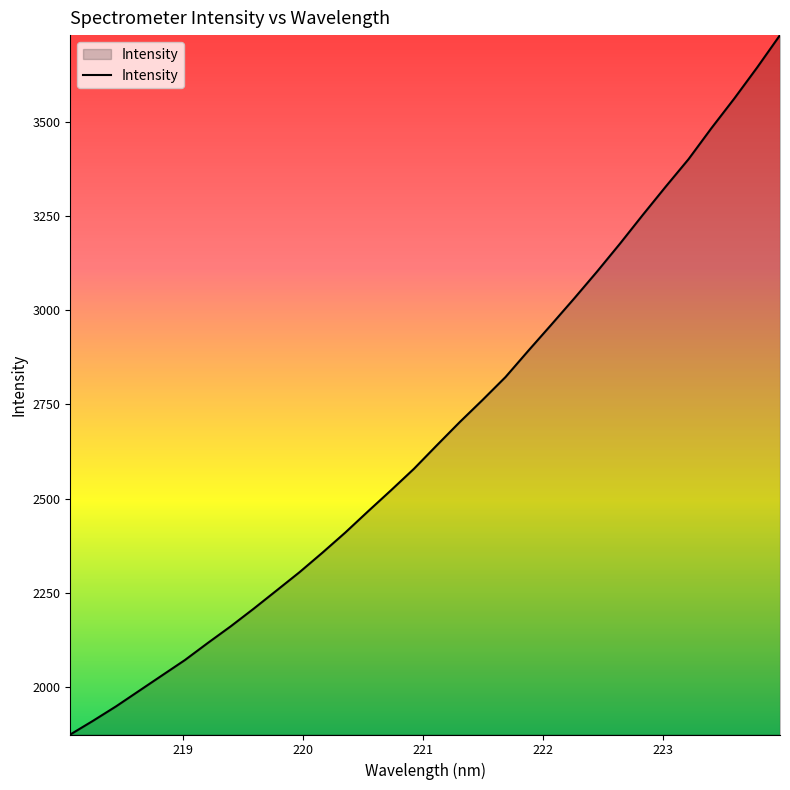

What is the greatest value displayed?

3731.0